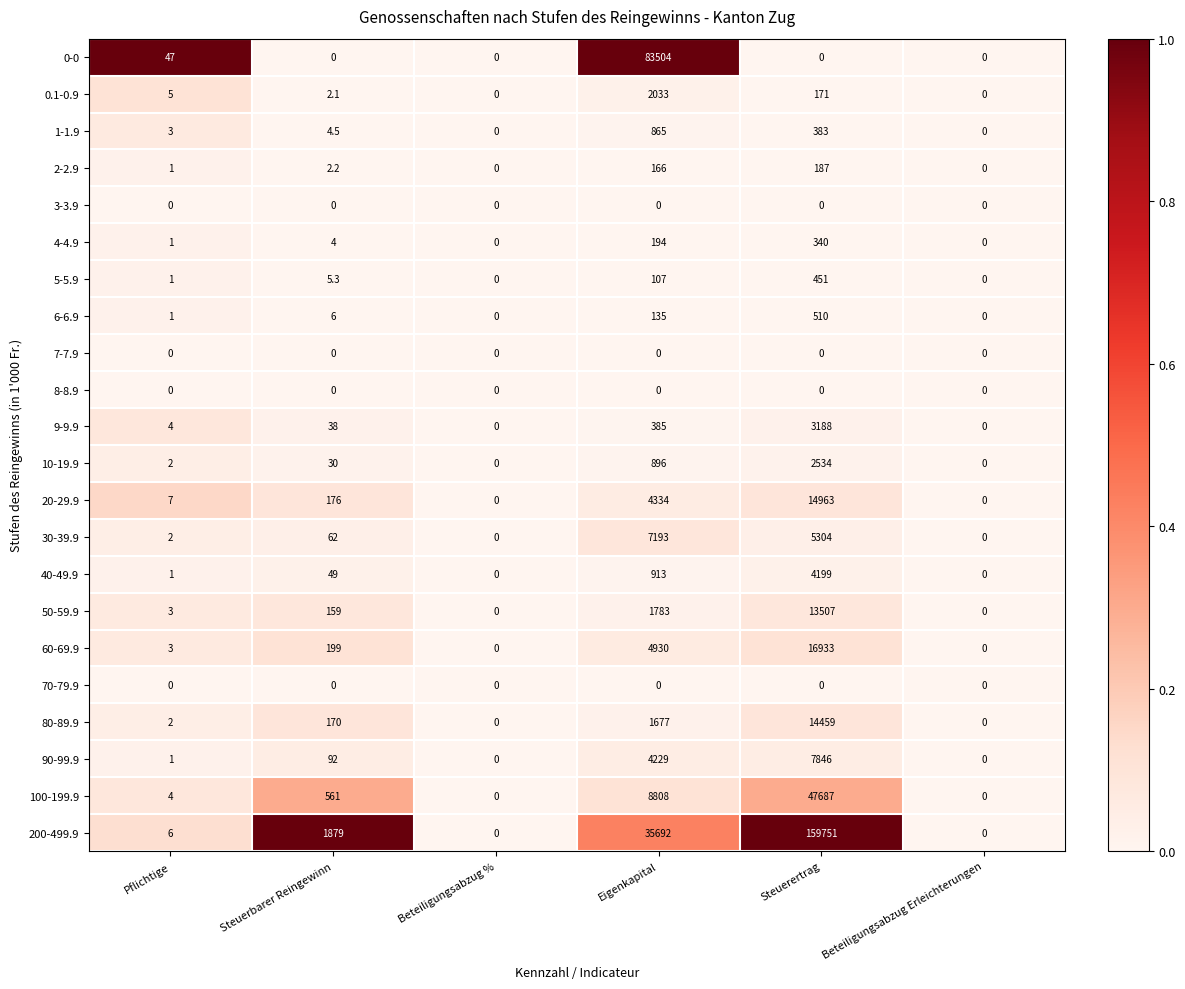

The value of 90-99.9 at Steuerertrag is 7846.0. True or false?

True